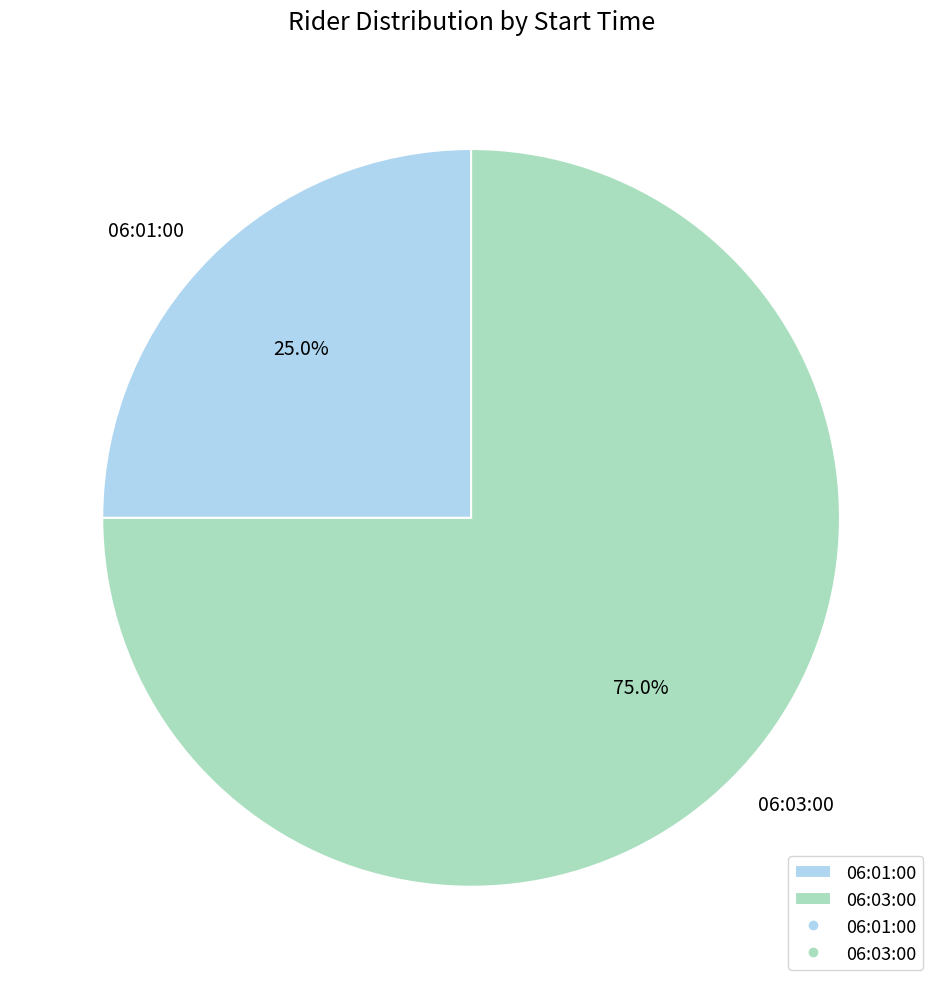

Rank the categories by value from lowest to highest.

06:01:00, 06:03:00